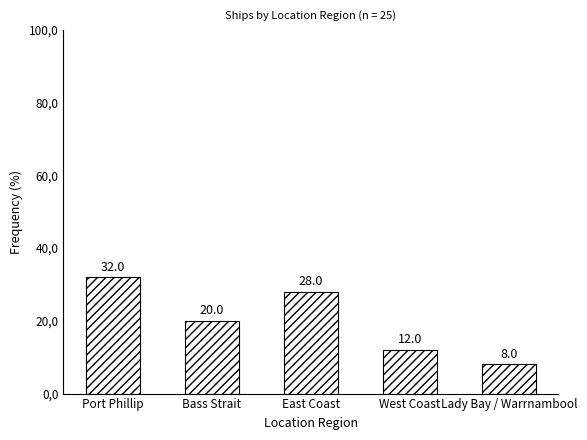

Are the bars horizontal?

No